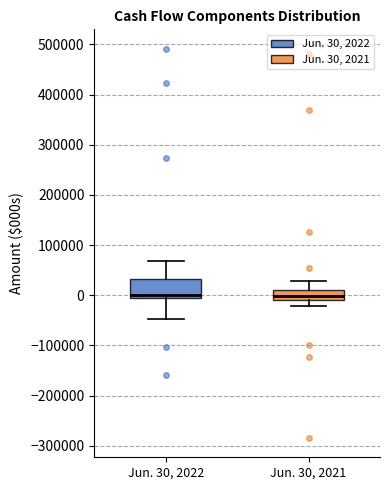

Reading left to right, transcribe this box plot: for each box, give where its median line is, the range the box spans, and where its two whiskers end, as read against the y-axis. The values are not printed on the chart, so give them approximately, as read against the axis.

Jun. 30, 2022: median 0, box -10000 to 30000, whiskers -50000 to 70000
Jun. 30, 2021: median 0, box -10000 to 10000, whiskers -20000 to 30000